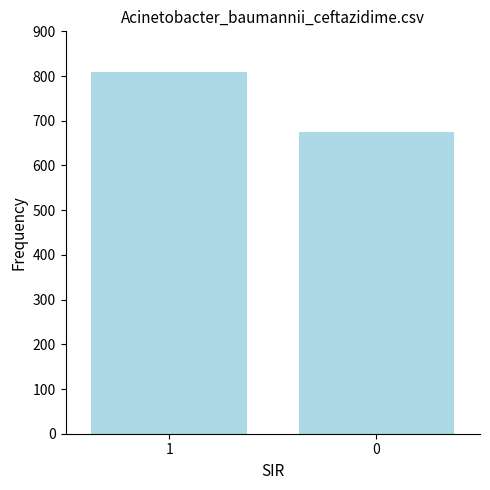

What is the value of the 2nd bar from the left?

675